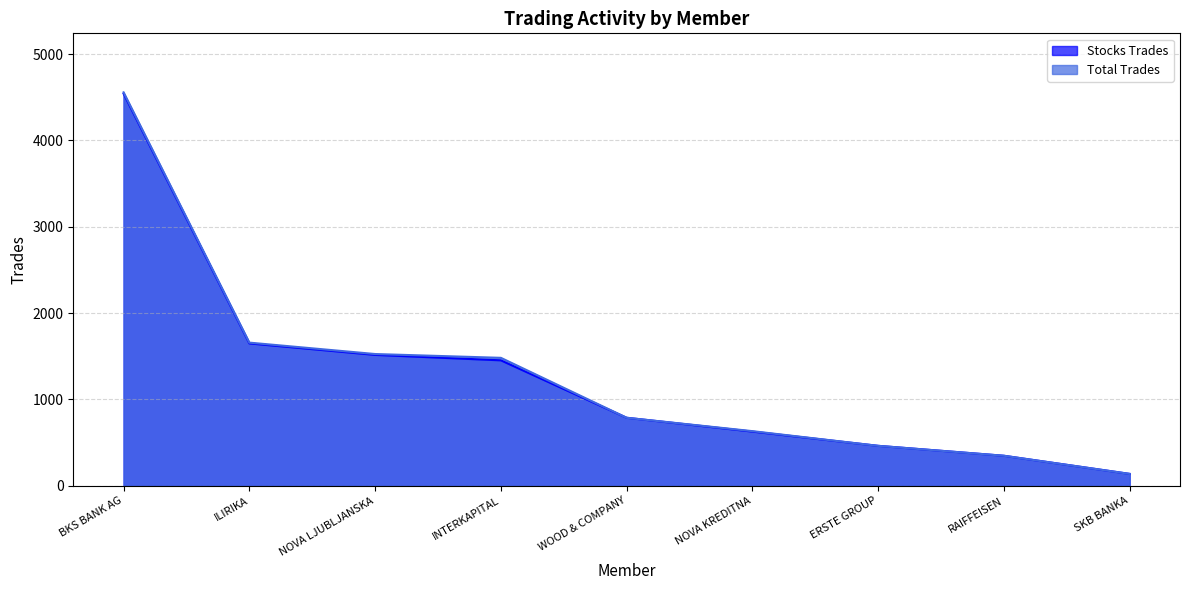

List the labels in order of Stocks Share (%) value, smallest first.

SKB BANKA, RAIFFEISEN, ERSTE GROUP, NOVA KREDITNA, WOOD & COMPANY, INTERKAPITAL, NOVA LJUBLJANSKA, ILIRIKA, BKS BANK AG